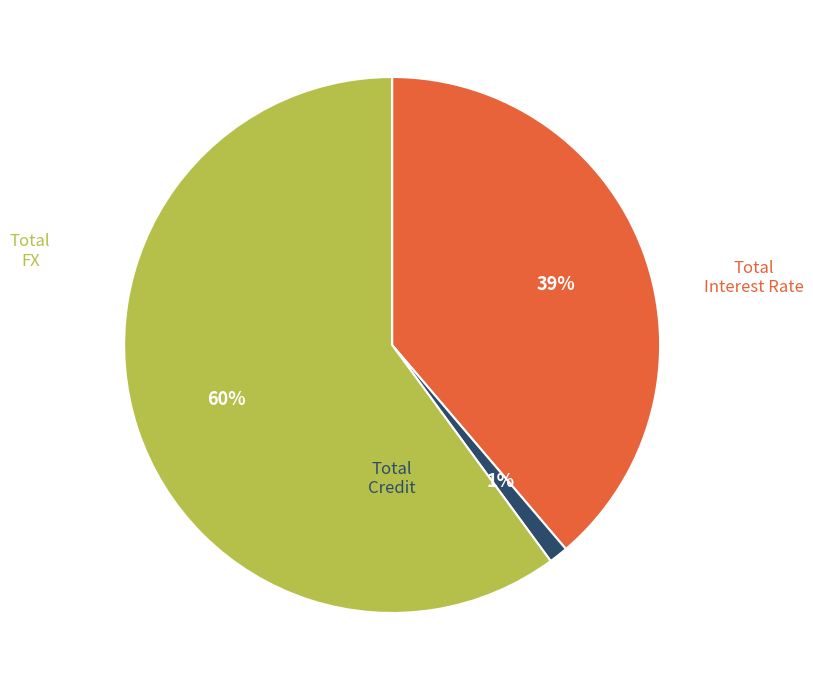

Is there a majority slice in this chart?

Yes